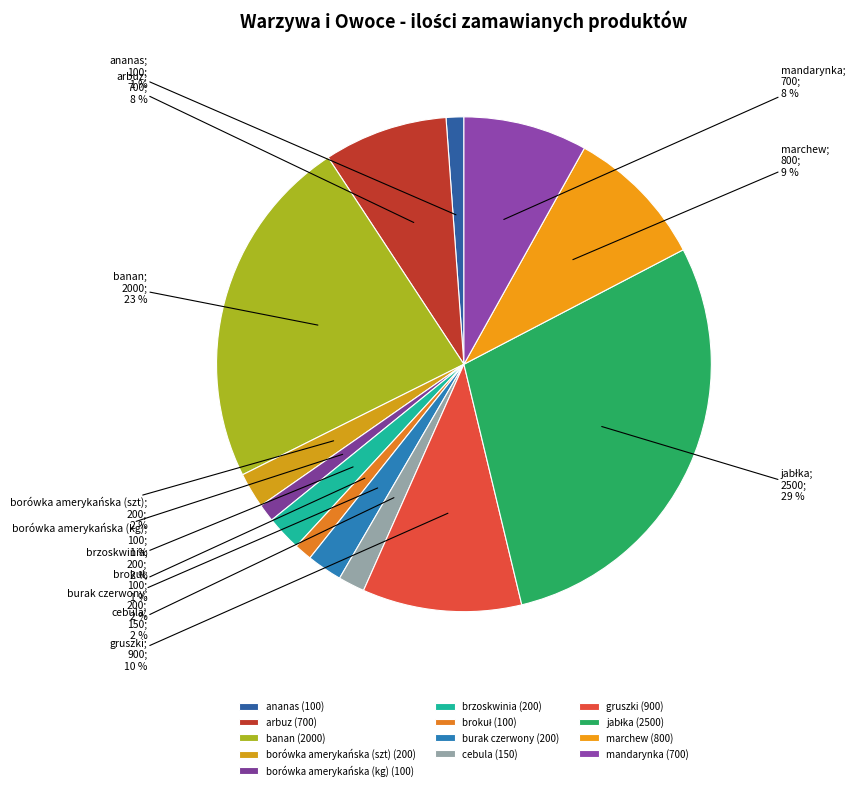

What is the ratio of the value at burak czerwony to the value at brokuł?

2.0